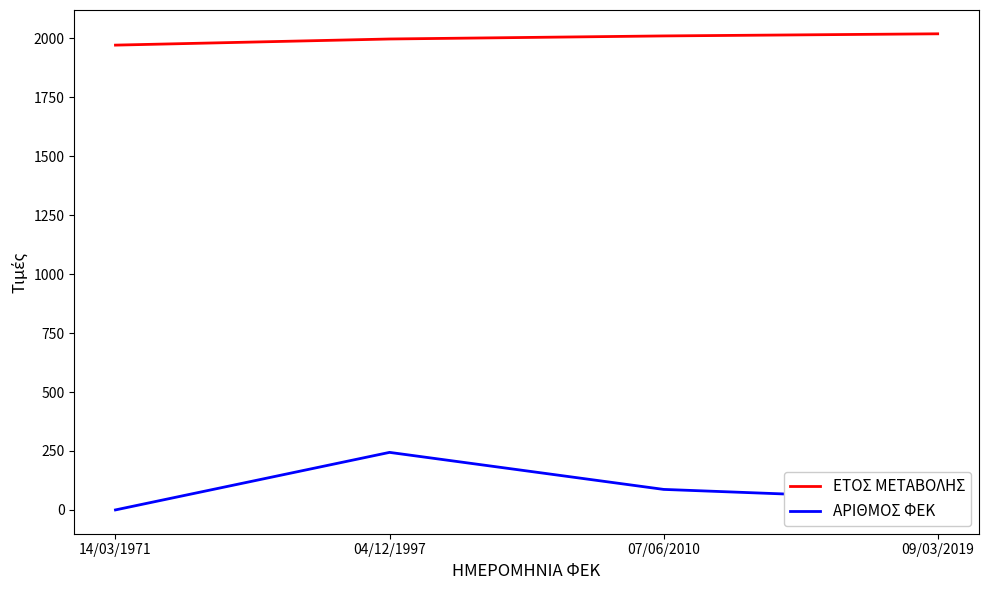

At which category is the sum across all series the highest?

04/12/1997